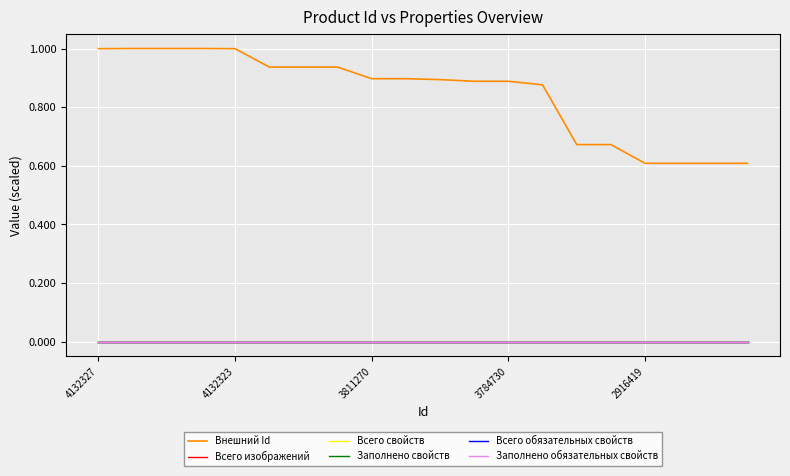

At which label is Всего свойств closest to 0?

4132327